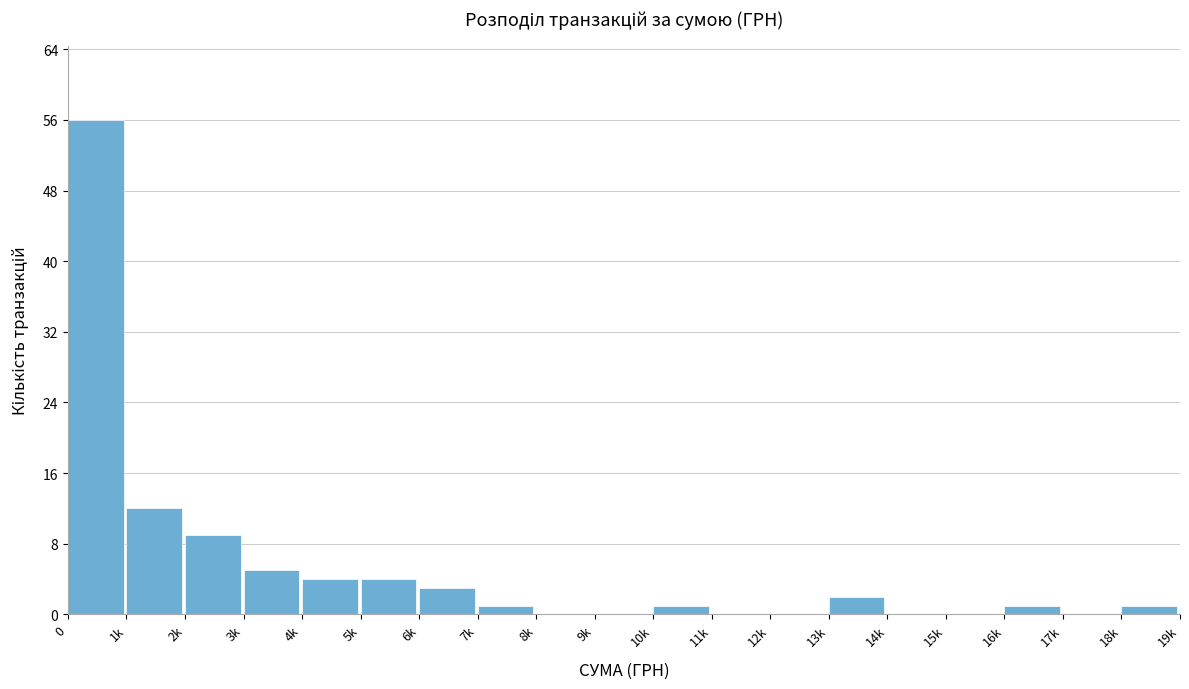

Reading left to right, extract all data points from this chart.

0=56	1k=12	2k=9	3k=5	4k=4	5k=4	6k=3	7k=1	8k=0	9k=0	10k=1	11k=0	12k=0	13k=2	14k=0	15k=0	16k=1	17k=0	18k=1